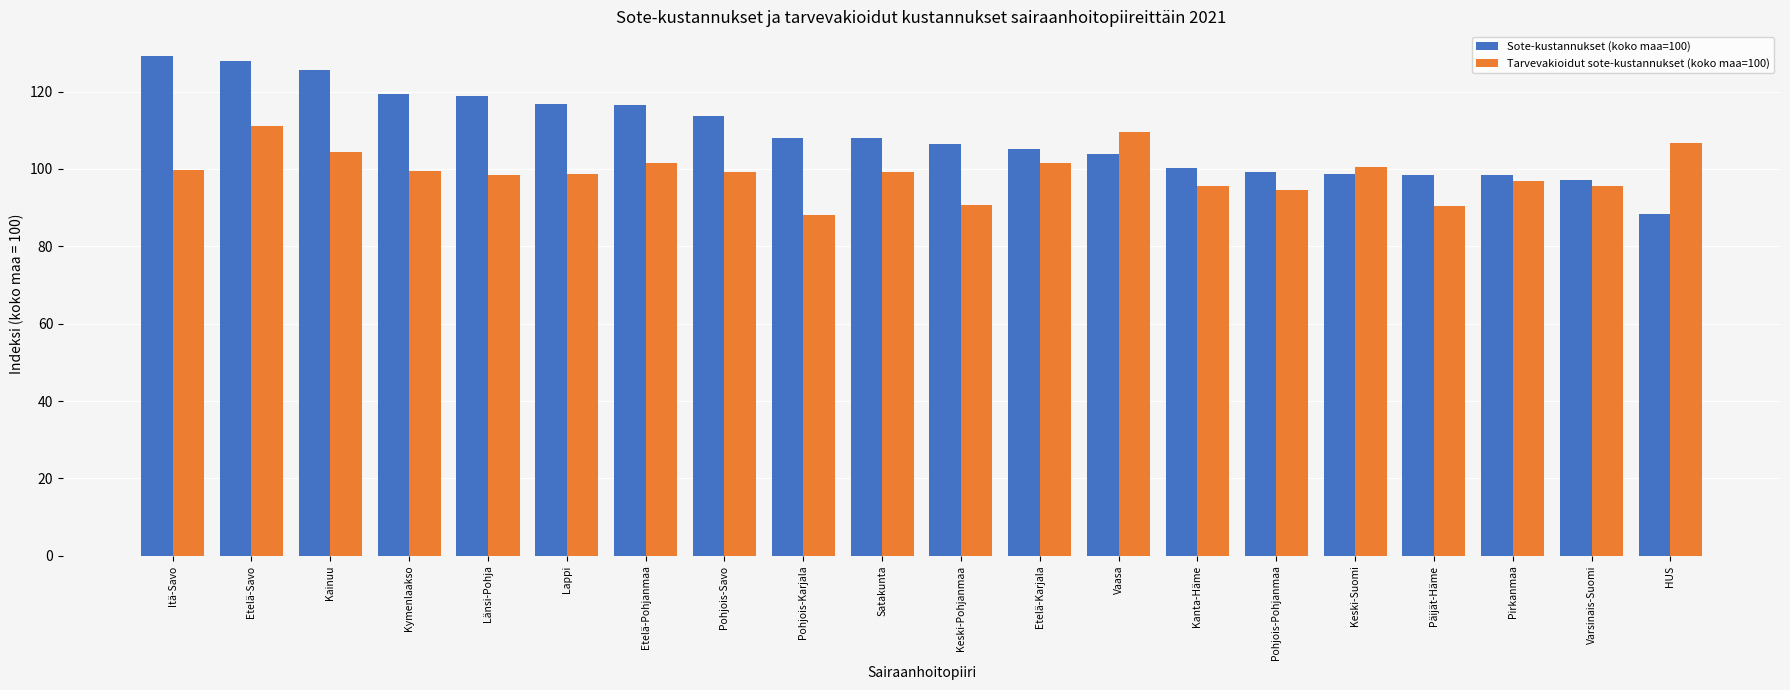

What are all the series names shown in the legend?

Sote-kustannukset (koko maa=100), Tarvevakioidut sote-kustannukset (koko maa=100)